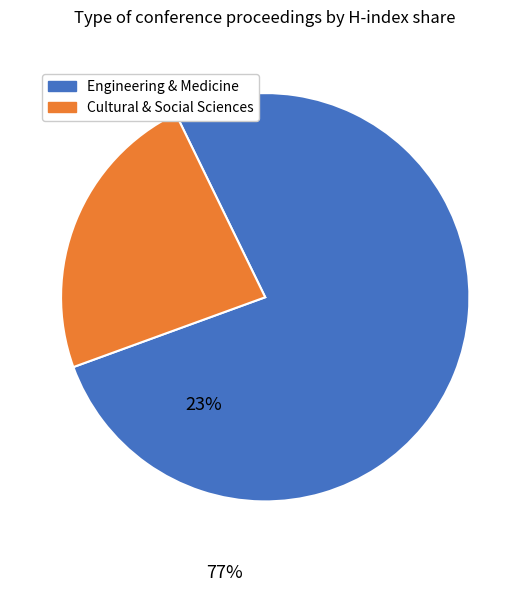

Is there any slice that represents more than half of the pie?

Yes